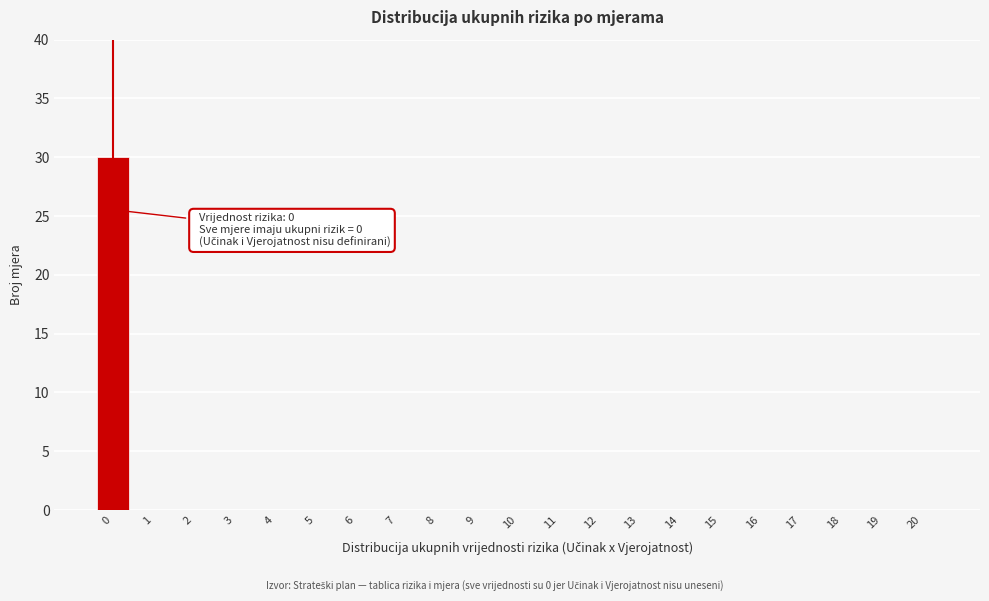

Reading right to left, transcribe all the data shown in this chart.

20=0	19=0	18=0	17=0	16=0	15=0	14=0	13=0	12=0	11=0	10=0	9=0	8=0	7=0	6=0	5=0	4=0	3=0	2=0	1=0	0=30